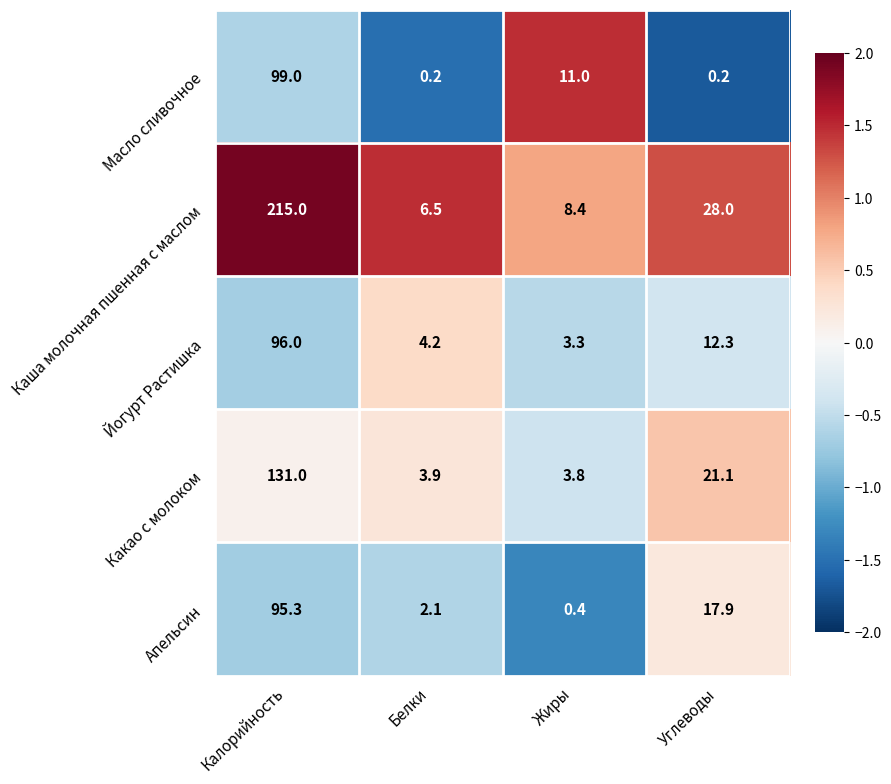

The Масло сливочное series shows 11.0 at Жиры. True or false?

True